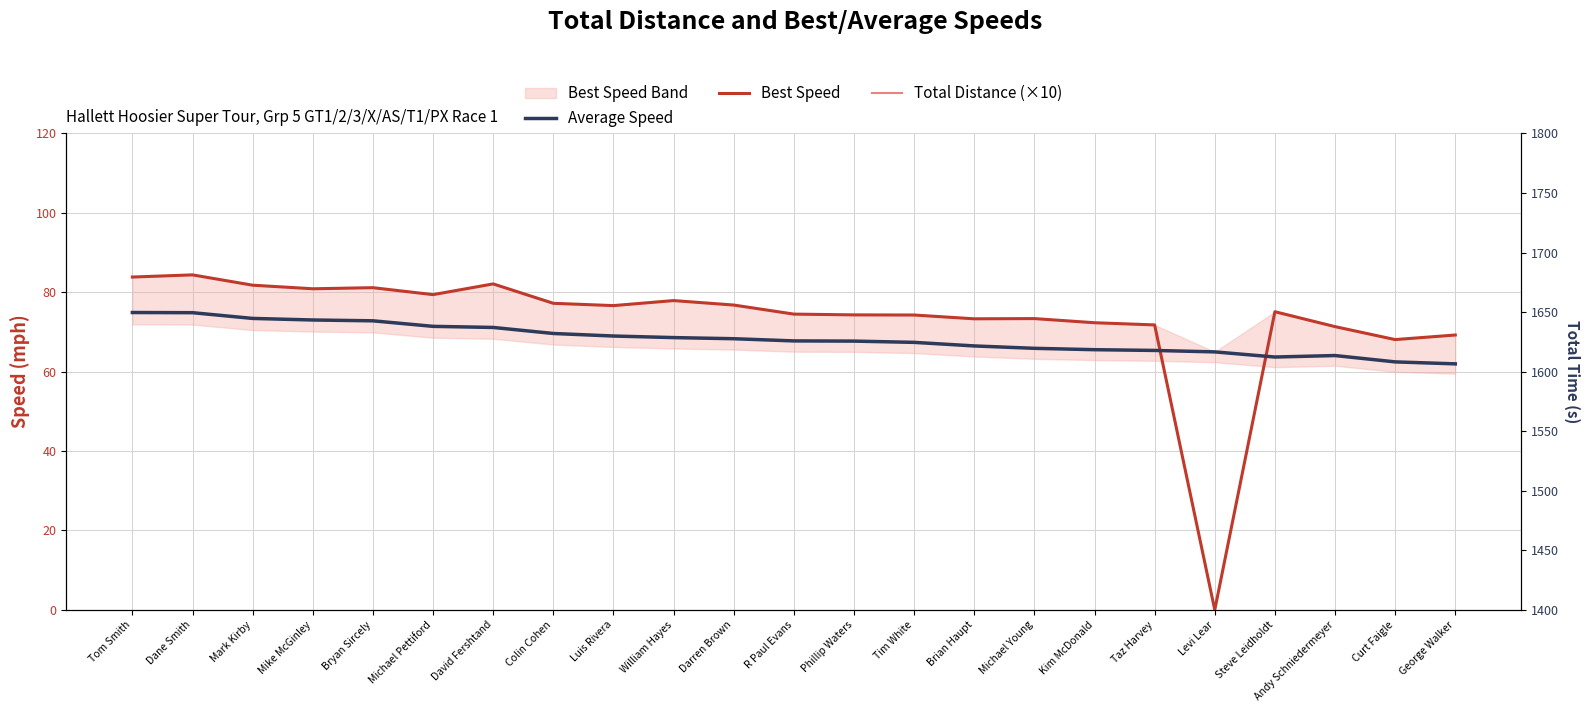

True or false: Total Distance (×10) has more than 1 interior local peaks.

False